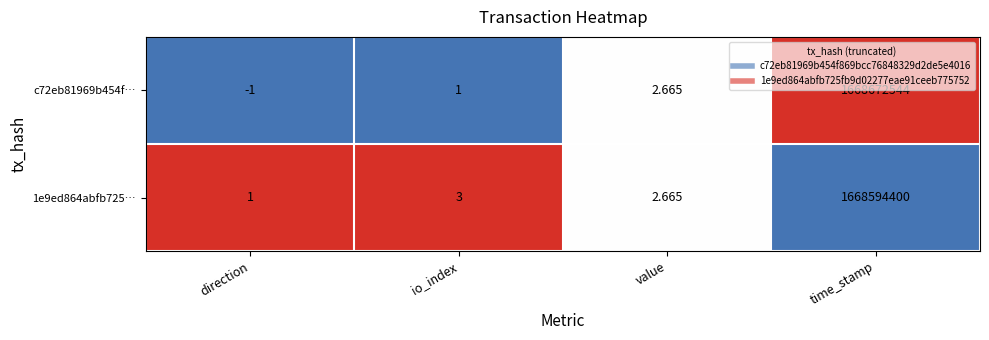

Where is c72eb81969b454f… nearest to the value 834336271?

value